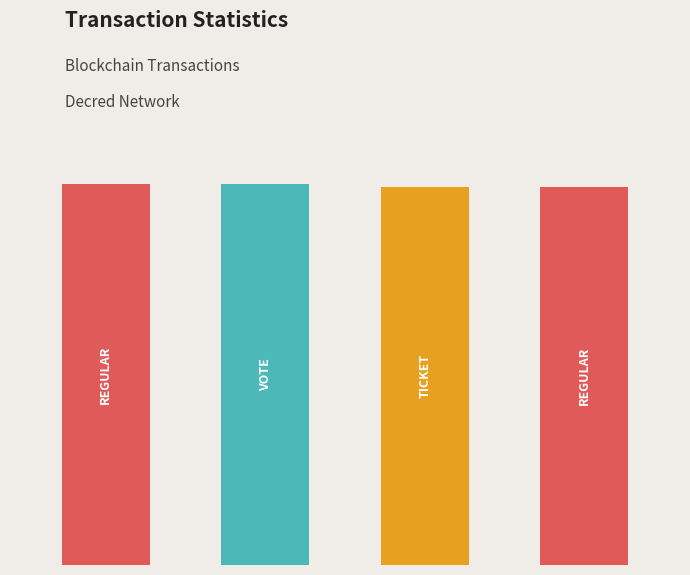

What is the smallest value displayed?

134.4